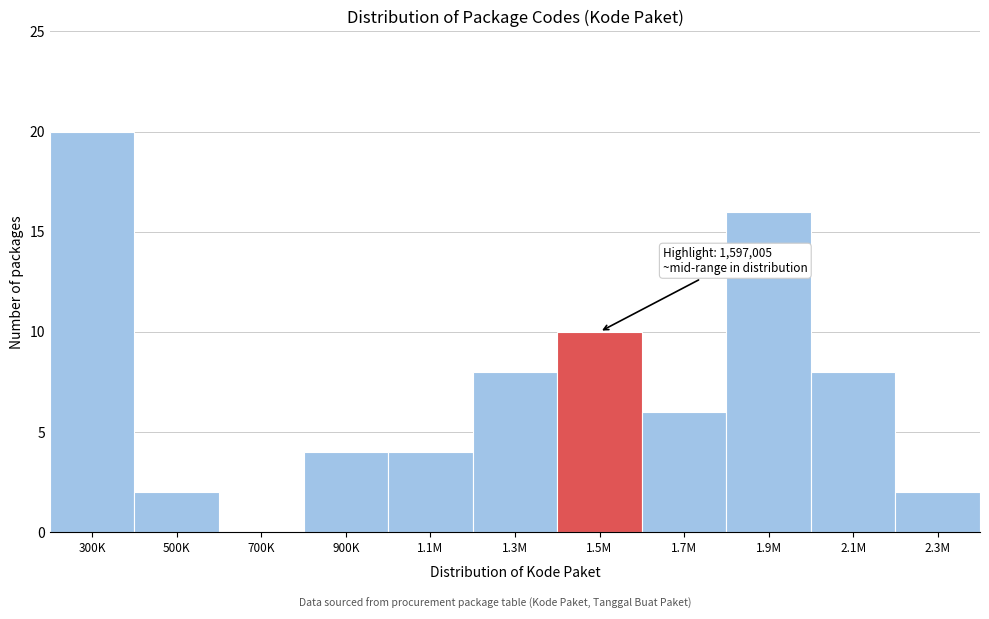

Reading left to right, extract all data points from this chart.

300K=20	500K=2	700K=0	900K=4	1.1M=4	1.3M=8	1.5M=10	1.7M=6	1.9M=16	2.1M=8	2.3M=2